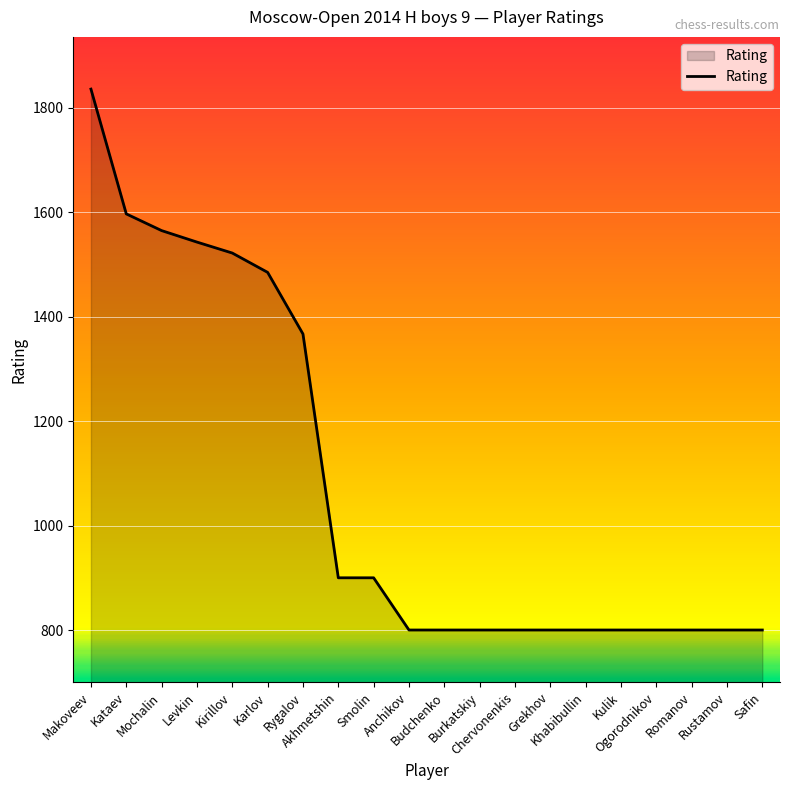

What is the minimum value shown in the chart?

800